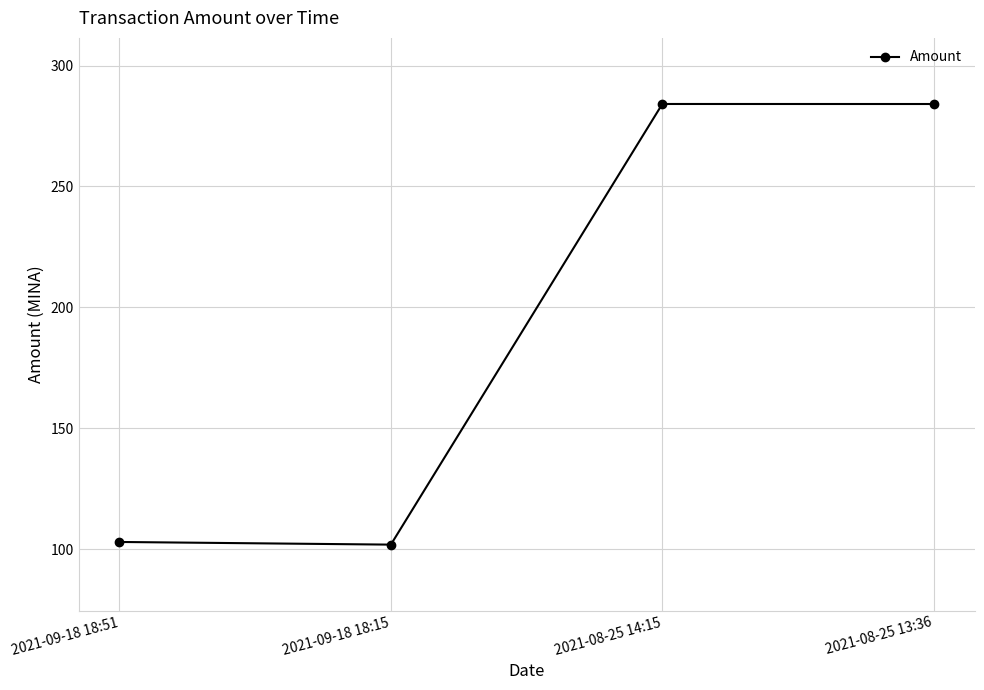

What is the smallest value displayed?

101.8